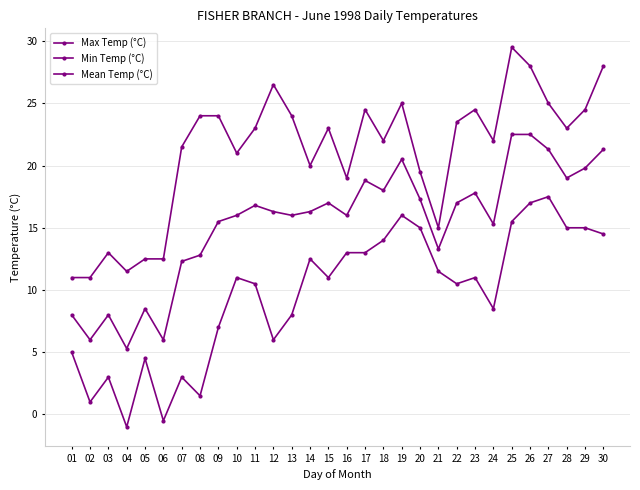

Reading left to right, transcribe all the data shown in this chart.

Max Temp (°C): 01=11.0	02=11.0	03=13.0	04=11.5	05=12.5	06=12.5	07=21.5	08=24.0	09=24.0	10=21.0	11=23.0	12=26.5	13=24.0	14=20.0	15=23.0	16=19.0	17=24.5	18=22.0	19=25.0	20=19.5	21=15.0	22=23.5	23=24.5	24=22.0	25=29.5	26=28.0	27=25.0	28=23.0	29=24.5	30=28.0
Min Temp (°C): 01=5.0	02=1.0	03=3.0	04=-1.0	05=4.5	06=-0.5	07=3.0	08=1.5	09=7.0	10=11.0	11=10.5	12=6.0	13=8.0	14=12.5	15=11.0	16=13.0	17=13.0	18=14.0	19=16.0	20=15.0	21=11.5	22=10.5	23=11.0	24=8.5	25=15.5	26=17.0	27=17.5	28=15.0	29=15.0	30=14.5
Mean Temp (°C): 01=8.0	02=6.0	03=8.0	04=5.3	05=8.5	06=6.0	07=12.3	08=12.8	09=15.5	10=16.0	11=16.8	12=16.3	13=16.0	14=16.3	15=17.0	16=16.0	17=18.8	18=18.0	19=20.5	20=17.3	21=13.3	22=17.0	23=17.8	24=15.3	25=22.5	26=22.5	27=21.3	28=19.0	29=19.8	30=21.3